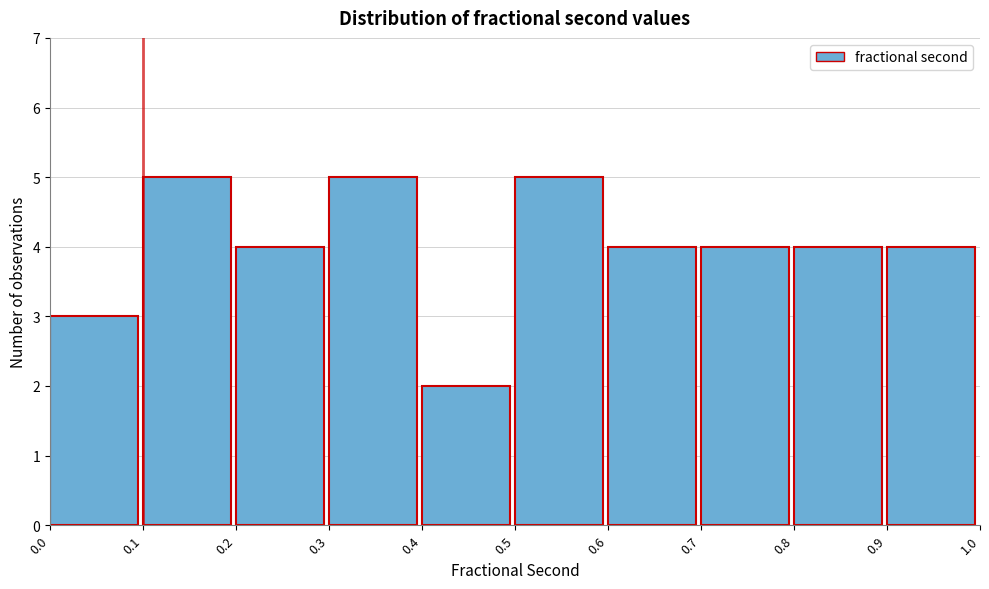

What is the height of the bar covering 0.3 to 0.4 on the x-axis? The values are not printed on the chart, so give them approximately, as read against the axis.

5